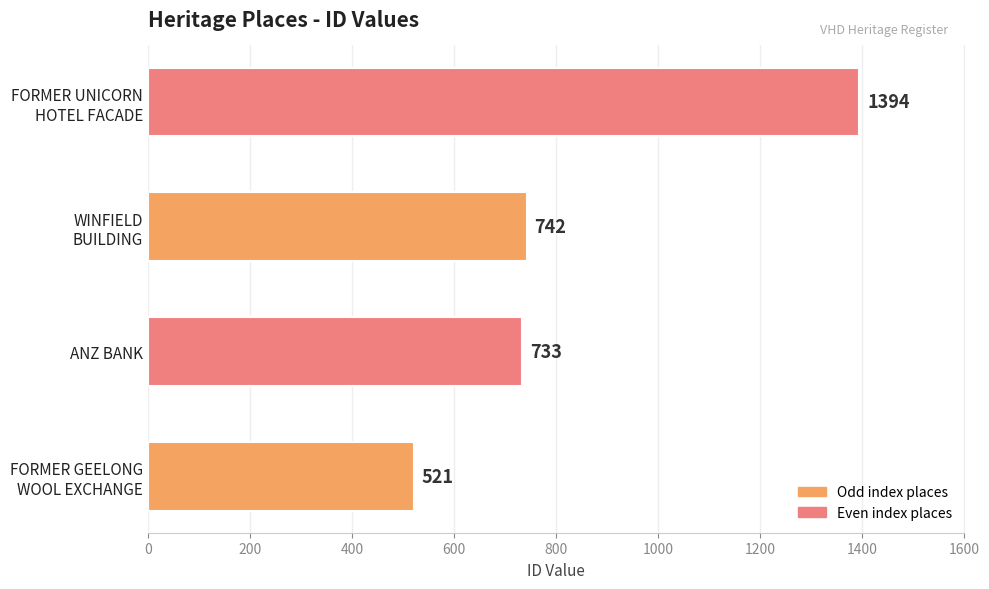

List the labels in order of value, largest first.

FORMER UNICORN
HOTEL FACADE, WINFIELD
BUILDING, ANZ BANK, FORMER GEELONG
WOOL EXCHANGE